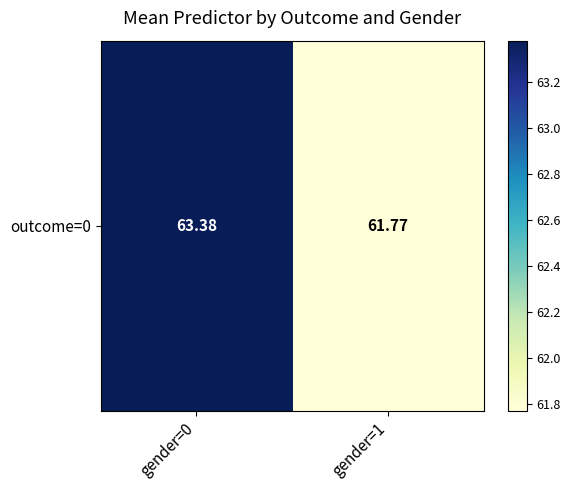

True or false: the data shows 108.1 at gender=1.

False